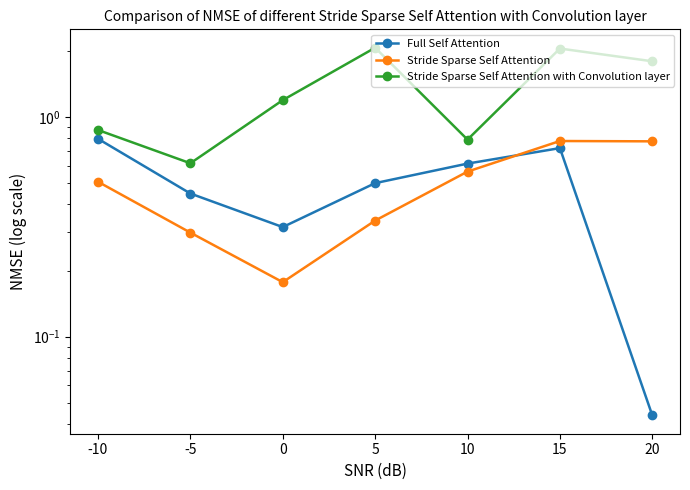

Does the chart display data point markers on the line(s)?

Yes